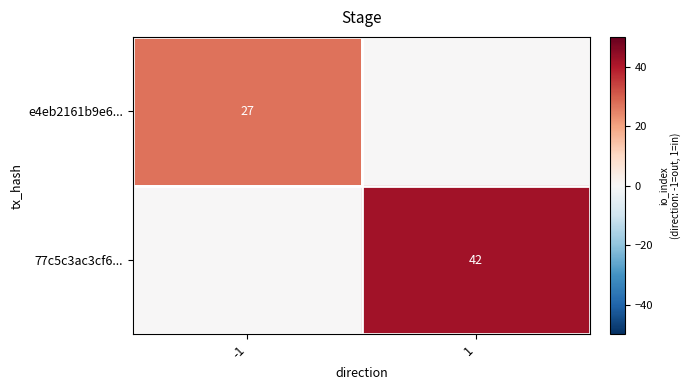

Is it true that 77c5c3ac3cf6... equals 42 at 1?

True